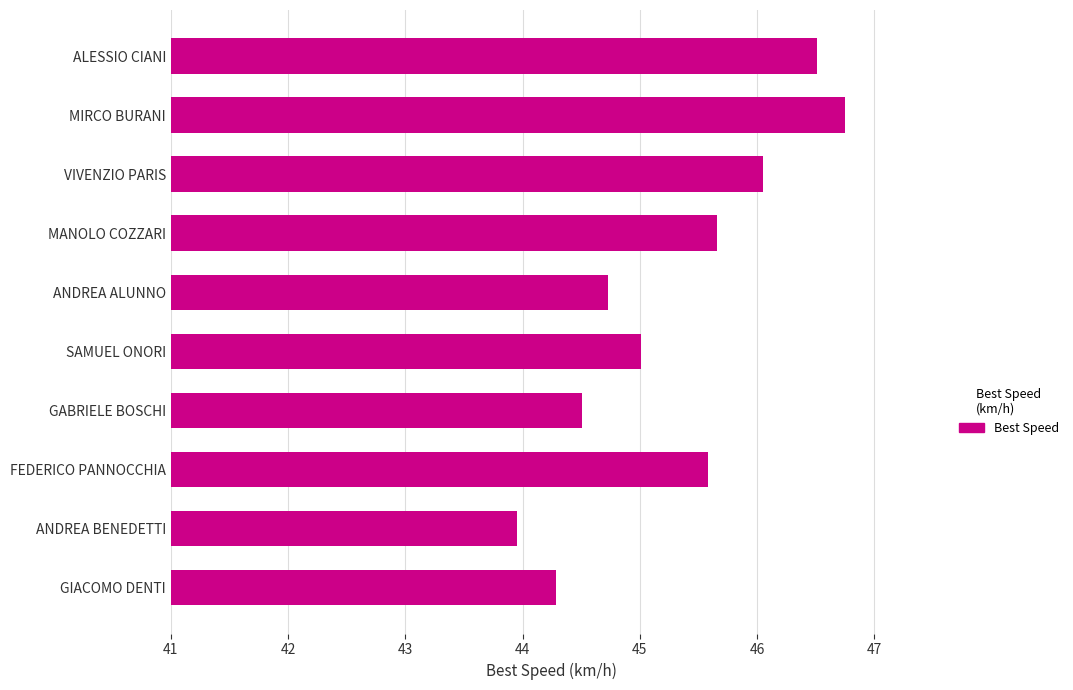

The chart shows a value of 14.7 at SAMUEL ONORI. True or false?

False